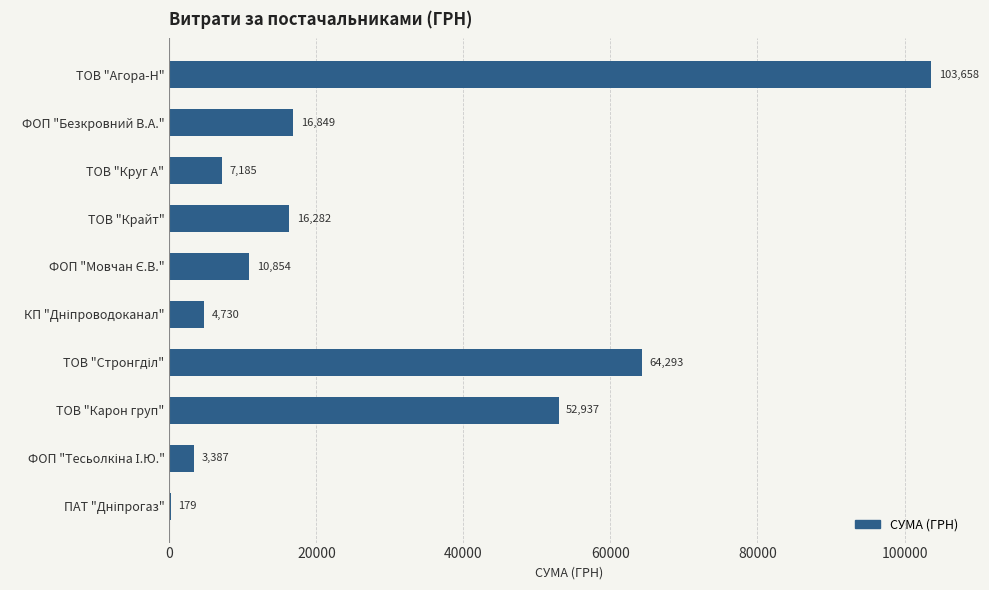

Which has a higher value, ТОВ "Круг А" or ТОВ "Крайт"?

ТОВ "Крайт"